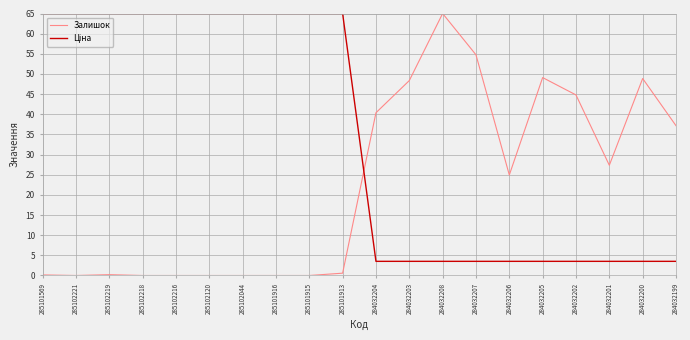

What is the greatest value displayed?

65.0